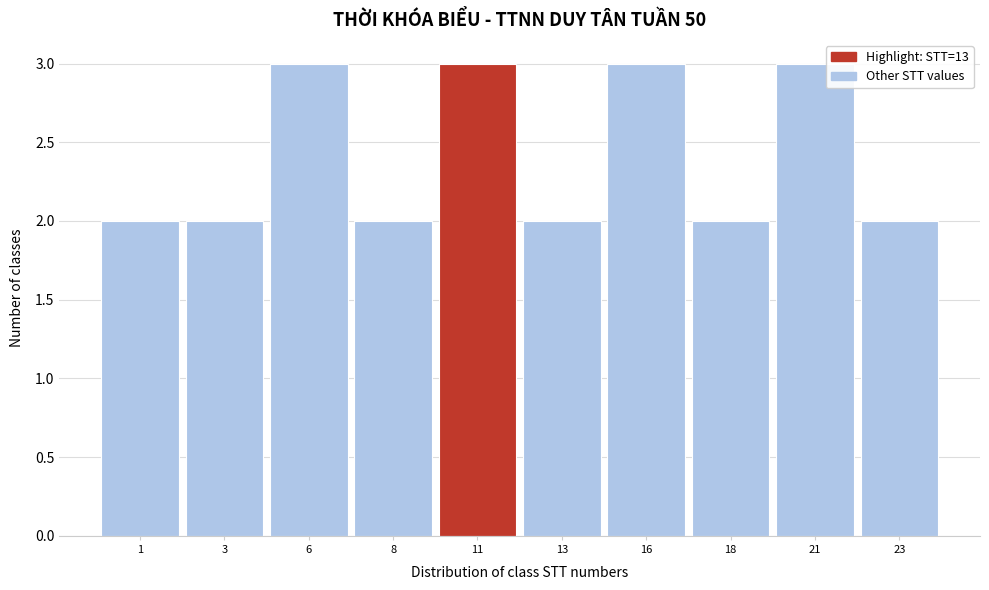

Reading left to right, list all the values displayed in this chart.

1=2	3=2	6=3	8=2	11=3	13=2	16=3	18=2	21=3	23=2